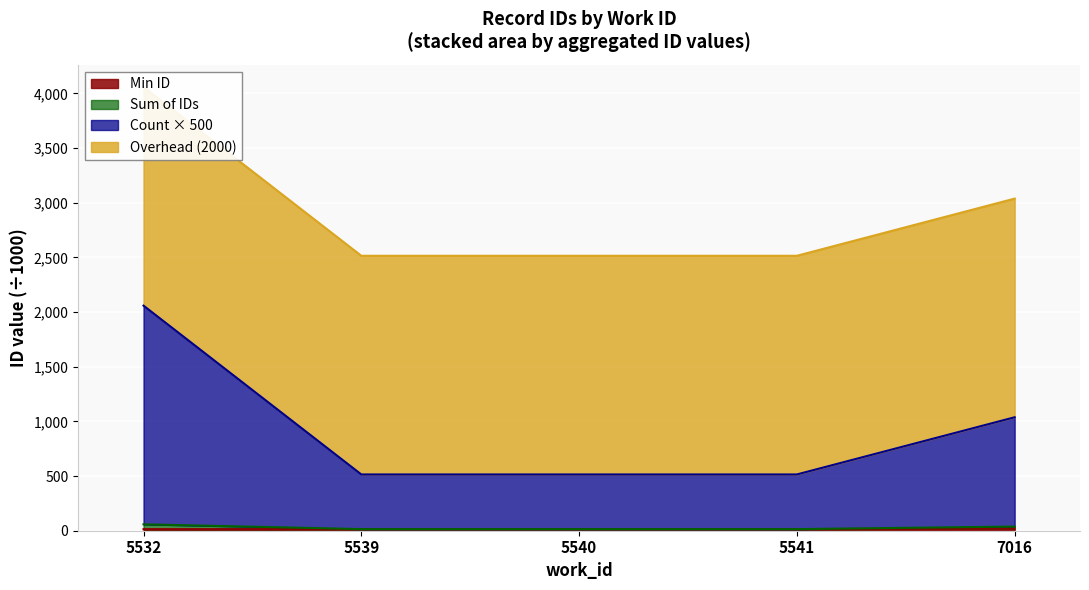

Is it true that Min ID equals 14.3 at 5532?

True